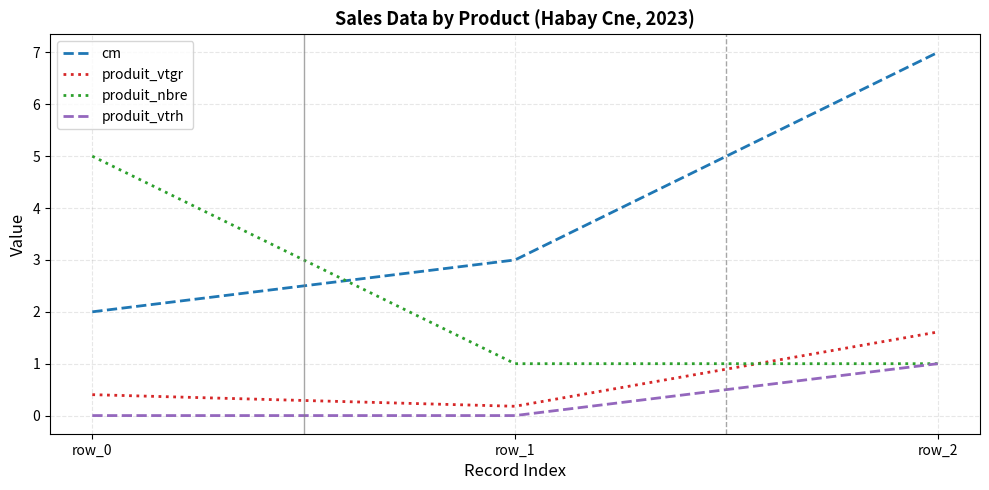

What is the spread (max minus min) of values at row_0?

5.0